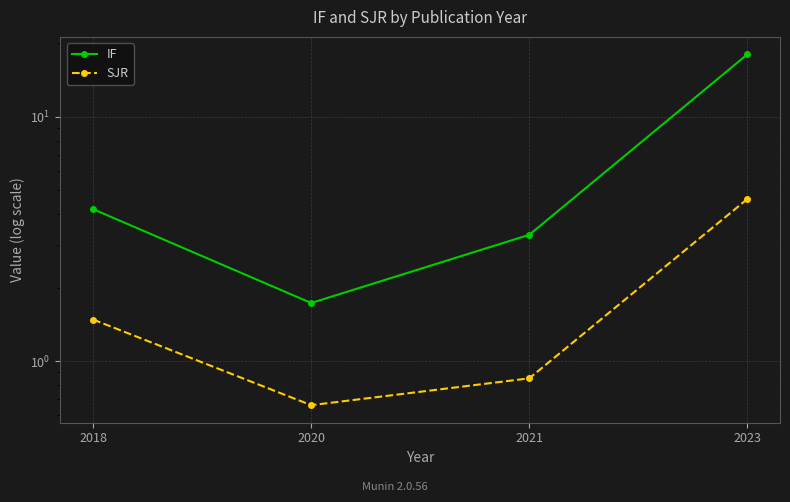

What is the average value of the SJR series?

1.9